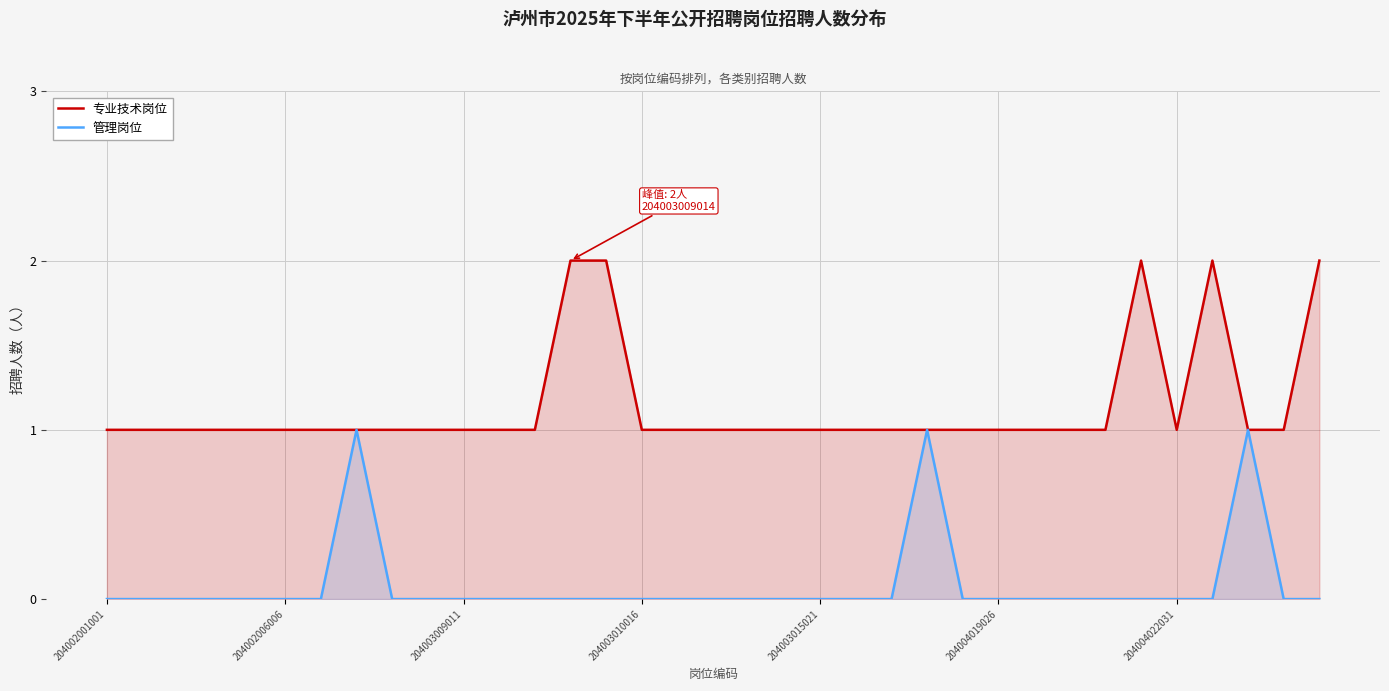

In 管理岗位, how many points are higher than both neighbors (excluding endpoints)?

3